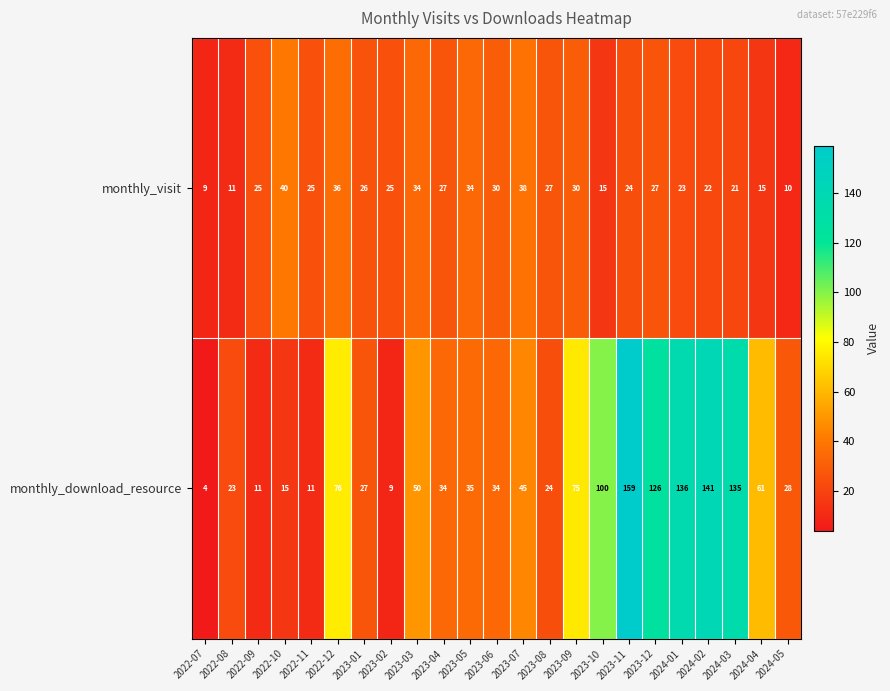

Which series has the largest range (max minus min)?

monthly_download_resource